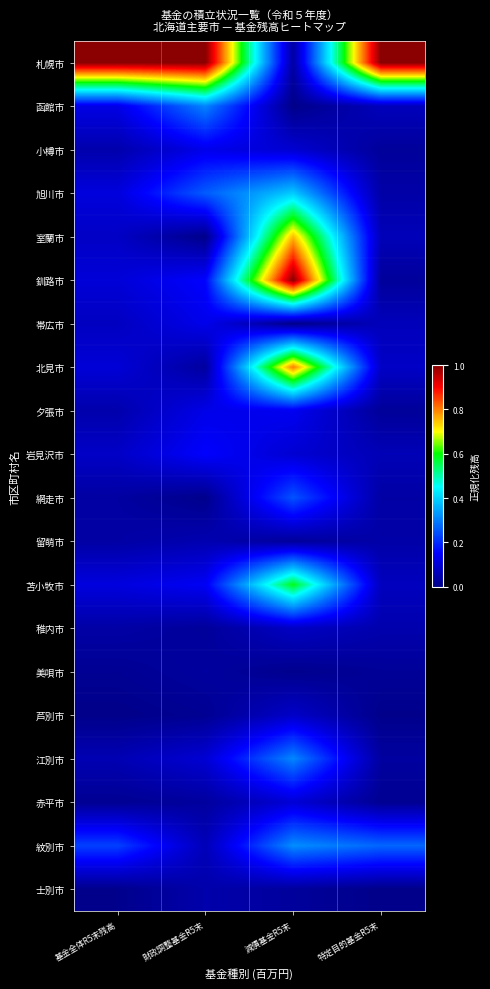

Reading right to left, list all the values displayed in this chart.

札幌市: 特定目的基金R5末=1.0	減債基金R5末=0.0	財政調整基金R5末=1.0	基金全体R5末残高=1.0
函館市: 特定目的基金R5末=0.1	減債基金R5末=0.0	財政調整基金R5末=0.3	基金全体R5末残高=0.1
小樽市: 特定目的基金R5末=0.0	減債基金R5末=0.1	財政調整基金R5末=0.1	基金全体R5末残高=0.0
旭川市: 特定目的基金R5末=0.0	減債基金R5末=0.4	財政調整基金R5末=0.3	基金全体R5末残高=0.1
室蘭市: 特定目的基金R5末=0.1	減債基金R5末=0.8	財政調整基金R5末=0.0	基金全体R5末残高=0.1
釧路市: 特定目的基金R5末=0.0	減債基金R5末=1.0	財政調整基金R5末=0.2	基金全体R5末残高=0.1
帯広市: 特定目的基金R5末=0.1	減債基金R5末=0.0	財政調整基金R5末=0.1	基金全体R5末残高=0.1
北見市: 特定目的基金R5末=0.1	減債基金R5末=0.8	財政調整基金R5末=0.0	基金全体R5末残高=0.1
夕張市: 特定目的基金R5末=0.0	減債基金R5末=0.1	財政調整基金R5末=0.1	基金全体R5末残高=0.0
岩見沢市: 特定目的基金R5末=0.1	減債基金R5末=0.1	財政調整基金R5末=0.2	基金全体R5末残高=0.1
網走市: 特定目的基金R5末=0.0	減債基金R5末=0.2	財政調整基金R5末=0.0	基金全体R5末残高=0.0
留萌市: 特定目的基金R5末=0.0	減債基金R5末=0.0	財政調整基金R5末=0.1	基金全体R5末残高=0.0
苫小牧市: 特定目的基金R5末=0.1	減債基金R5末=0.6	財政調整基金R5末=0.1	基金全体R5末残高=0.1
稚内市: 特定目的基金R5末=0.0	減債基金R5末=0.1	財政調整基金R5末=0.0	基金全体R5末残高=0.0
美唄市: 特定目的基金R5末=0.0	減債基金R5末=0.0	財政調整基金R5末=0.0	基金全体R5末残高=0.0
芦別市: 特定目的基金R5末=0.0	減債基金R5末=0.1	財政調整基金R5末=0.0	基金全体R5末残高=0.0
江別市: 特定目的基金R5末=0.0	減債基金R5末=0.3	財政調整基金R5末=0.1	基金全体R5末残高=0.1
赤平市: 特定目的基金R5末=0.0	減債基金R5末=0.1	財政調整基金R5末=0.0	基金全体R5末残高=0.0
紋別市: 特定目的基金R5末=0.3	減債基金R5末=0.3	財政調整基金R5末=0.1	基金全体R5末残高=0.2
士別市: 特定目的基金R5末=0.0	減債基金R5末=0.0	財政調整基金R5末=0.0	基金全体R5末残高=0.0